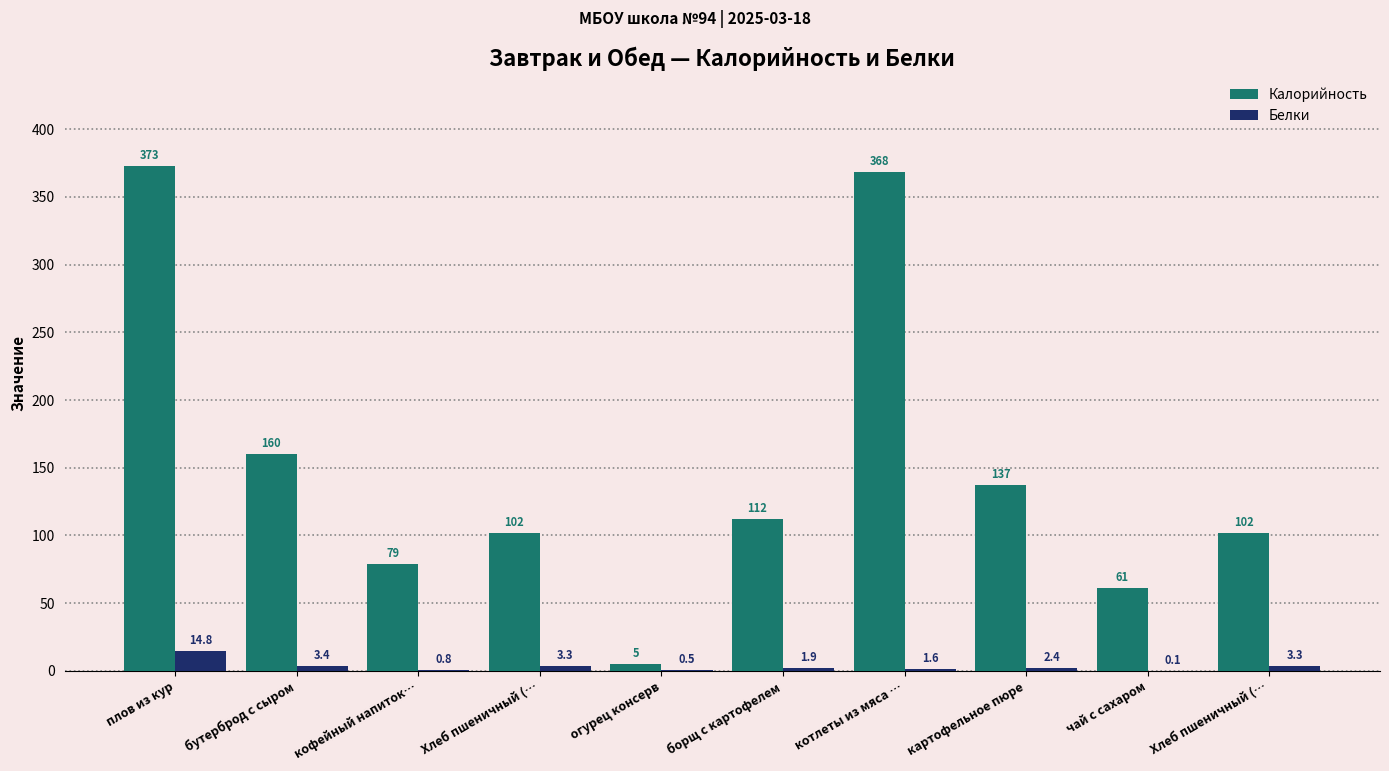

What are all the series names shown in the legend?

Калорийность, Белки